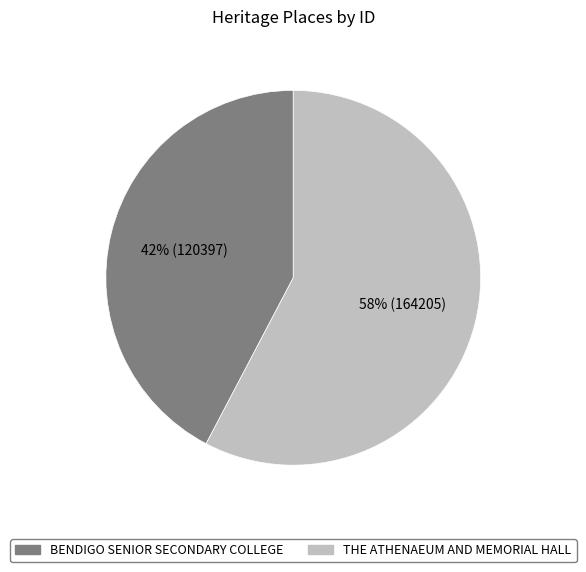

What is the majority slice?

THE ATHENAEUM AND MEMORIAL HALL